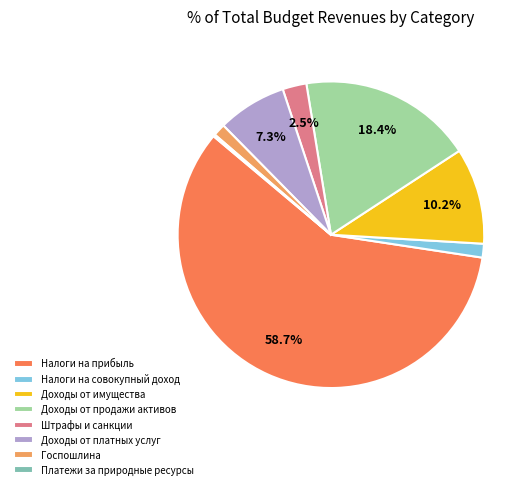

What is the majority slice?

Налоги на прибыль